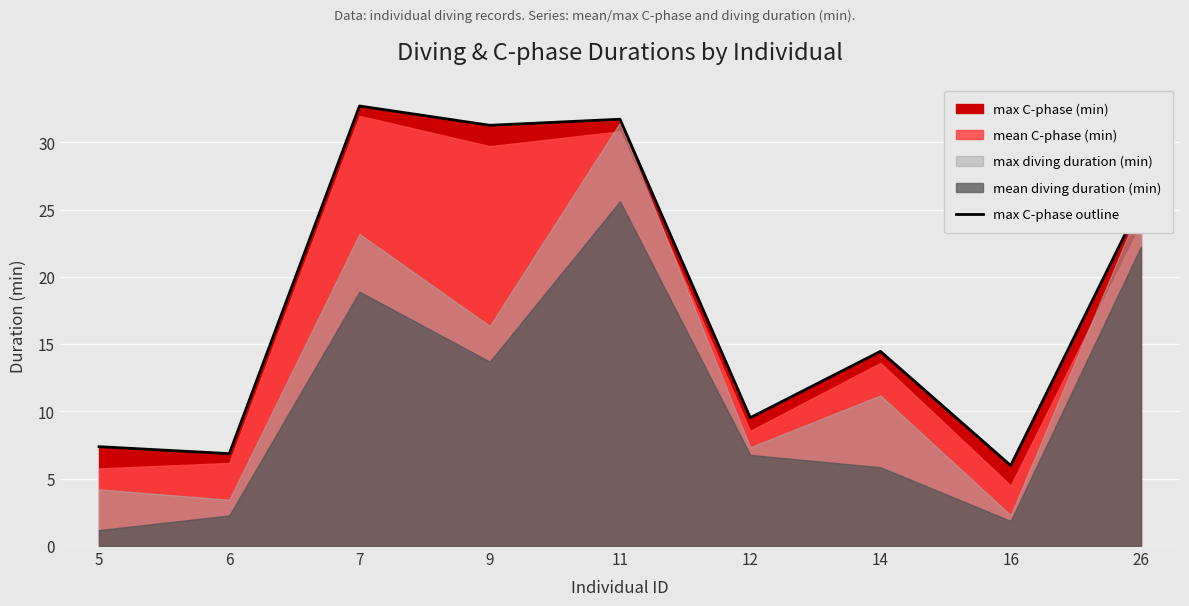

What is the difference between the maximum and minimum values?

26.7